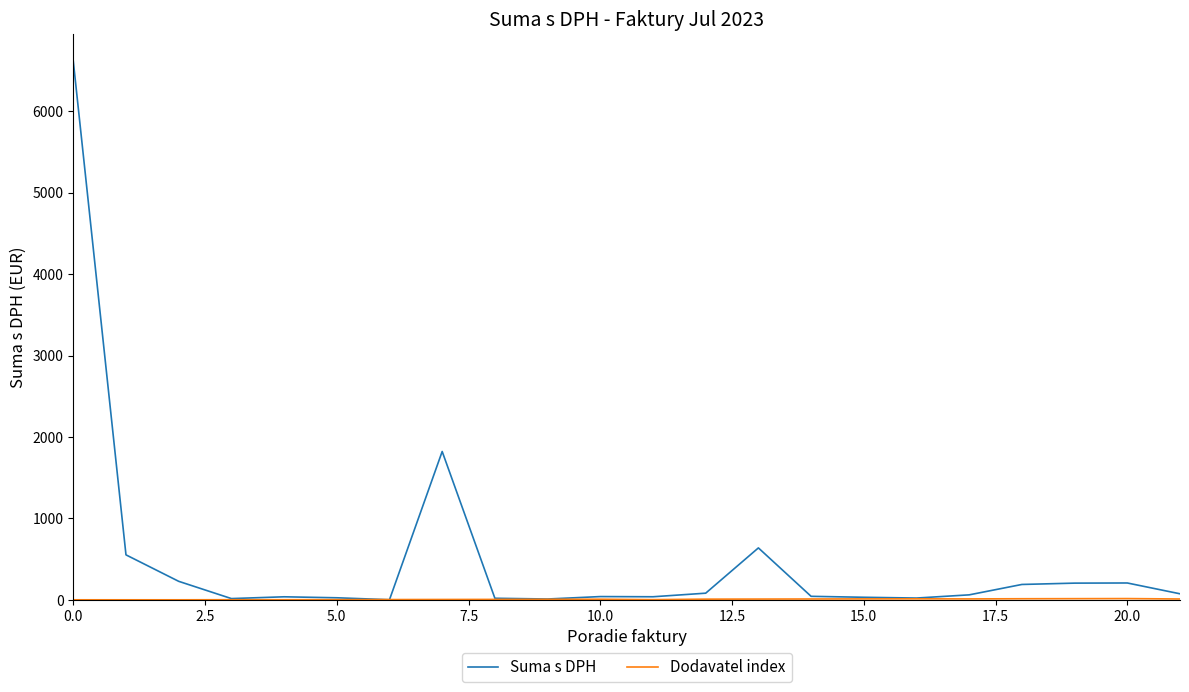

What is the smallest value displayed?

1.0